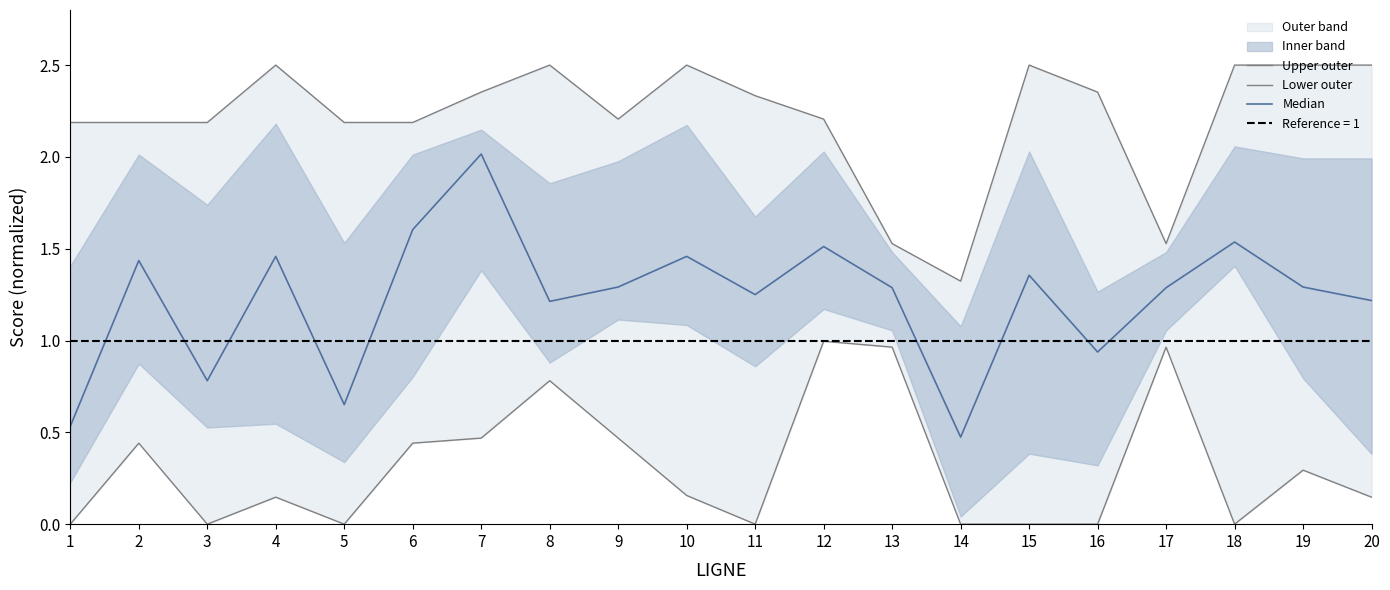

True or false: Upper outer and Lower outer intersect in this chart.

False